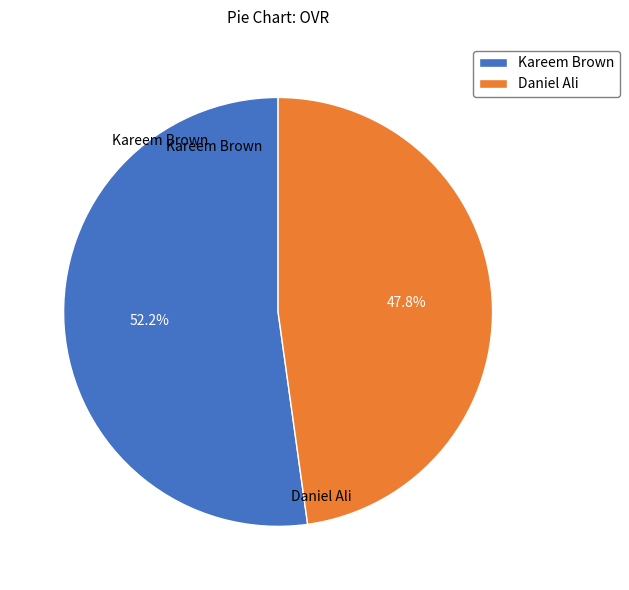

Does Daniel Ali represent more than half of the total?

No